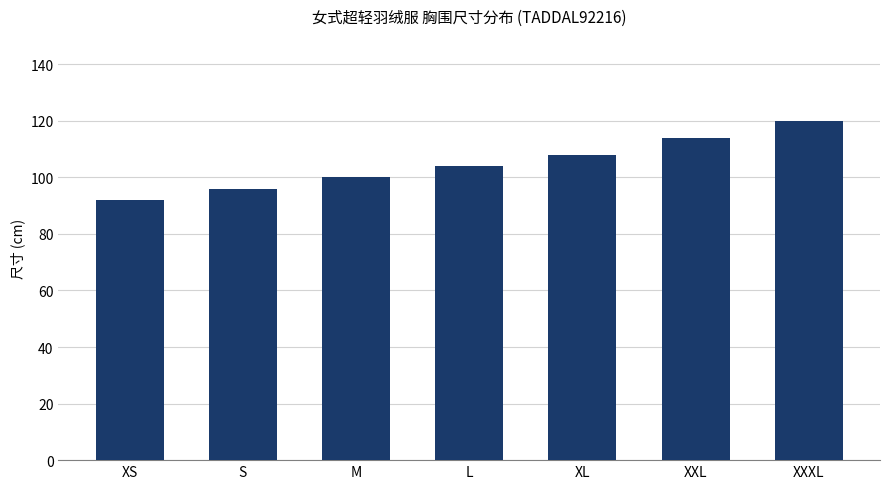

What is the value of the 7th bar from the left?

120